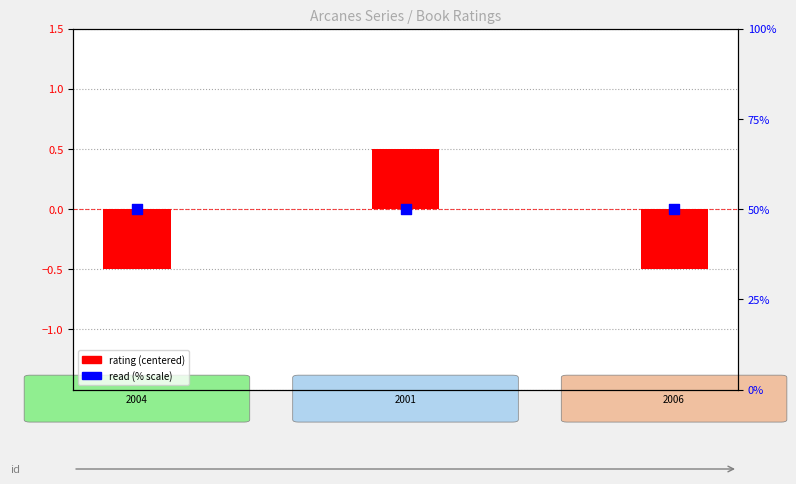

What are all the series names shown in the legend?

rating (centered), read (% scale)